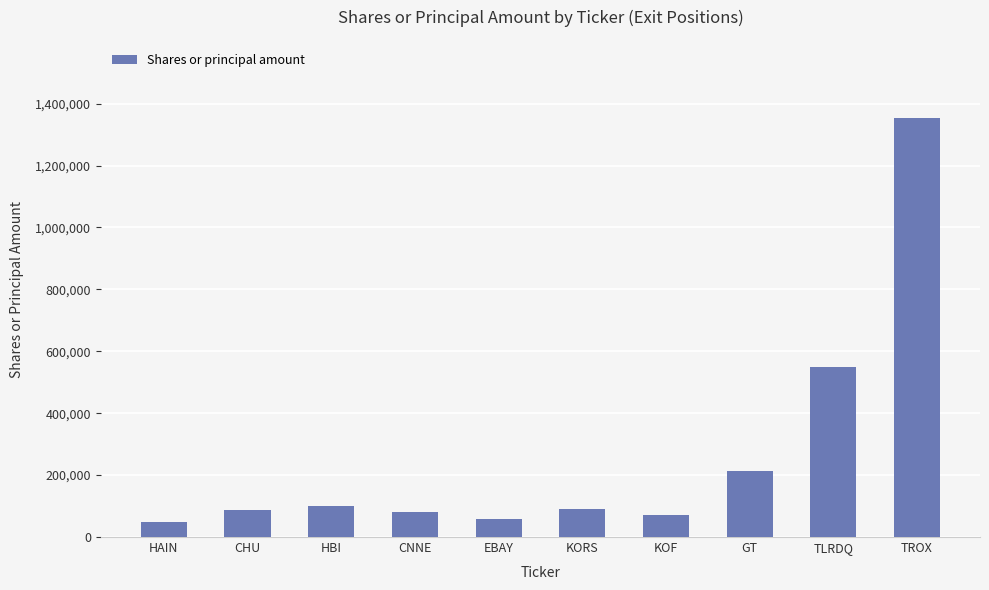

Does the chart contain any negative values?

No